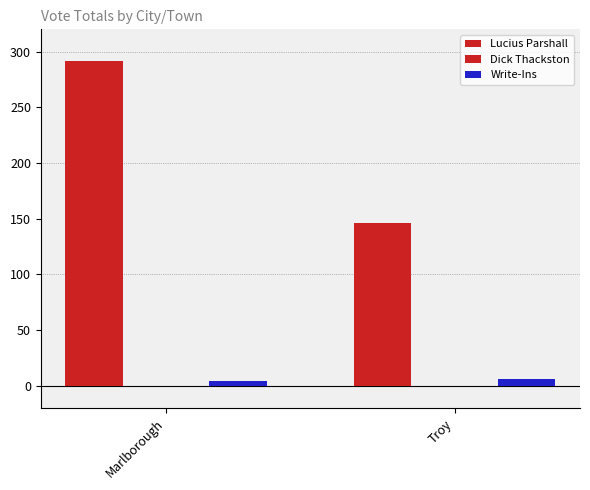

What is the total value across all series at Troy?

152